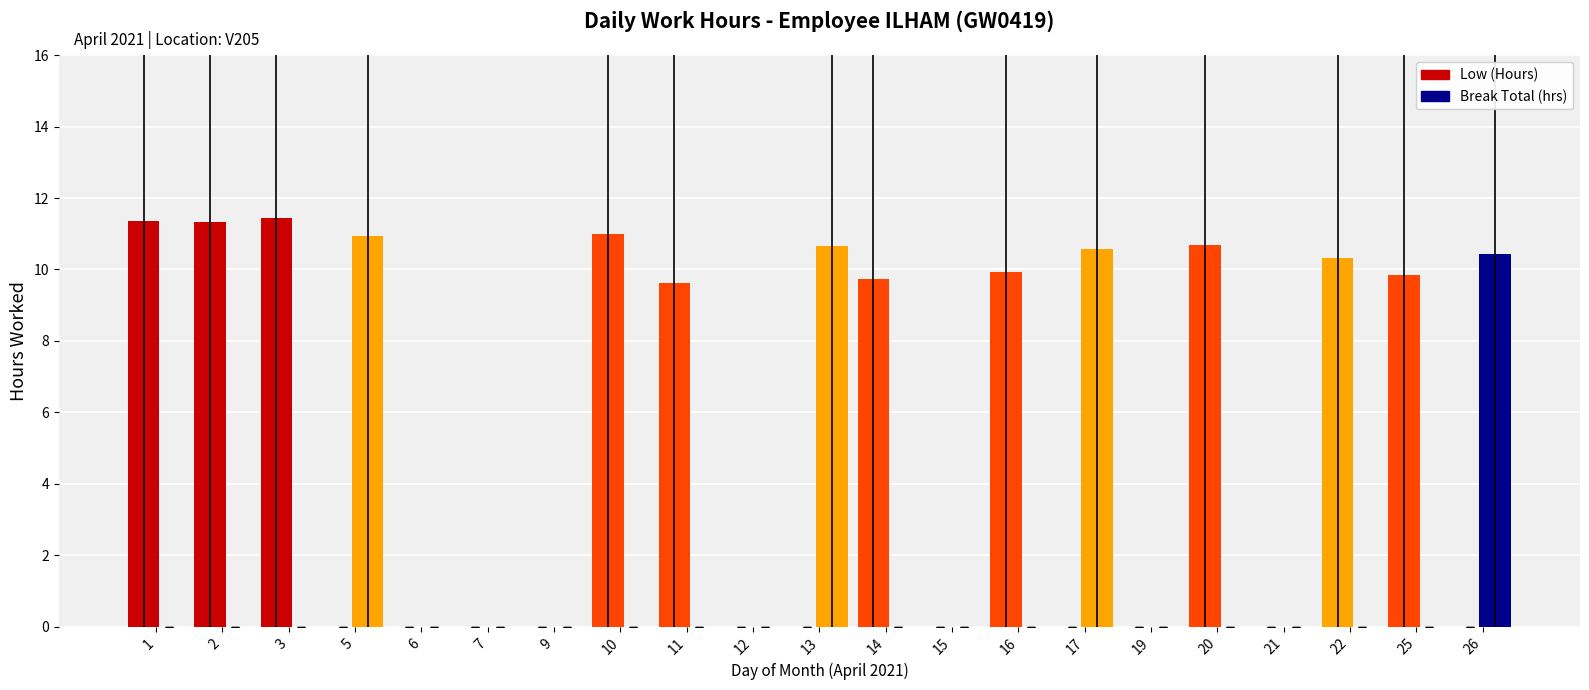

Which label corresponds to the smallest value in the chart?

5